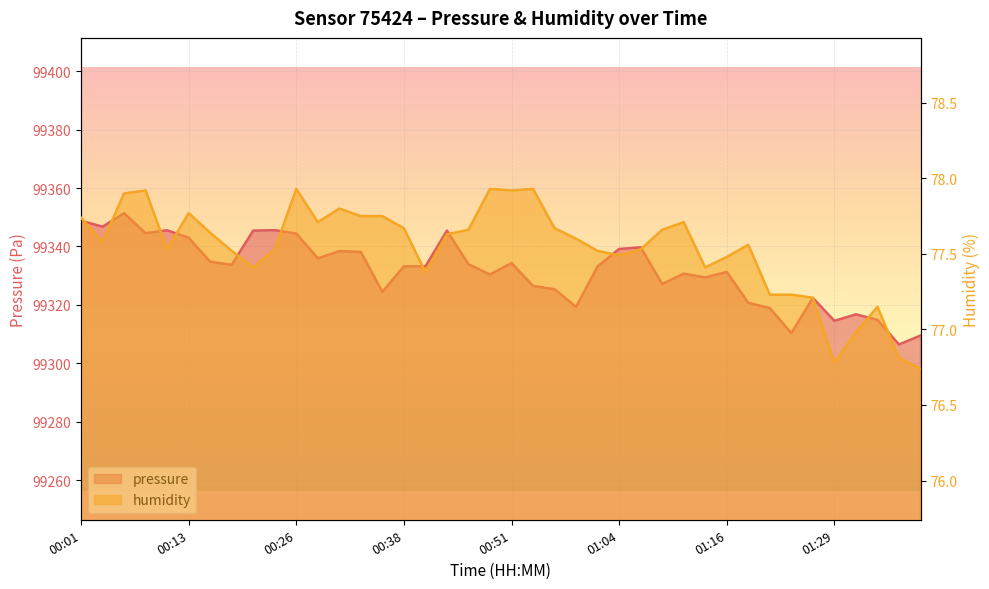

Does the chart display data point markers on the line(s)?

No